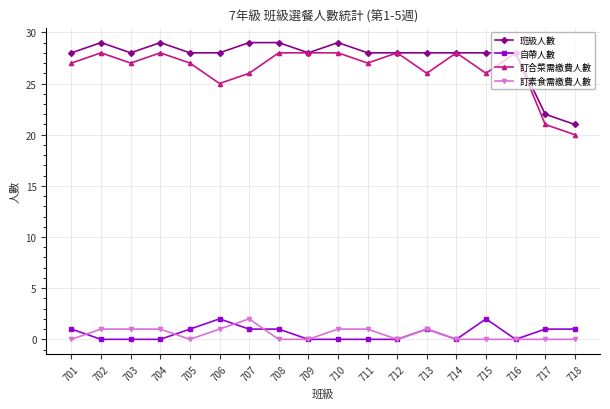

At how many categories does at least one series exceed 12?

18